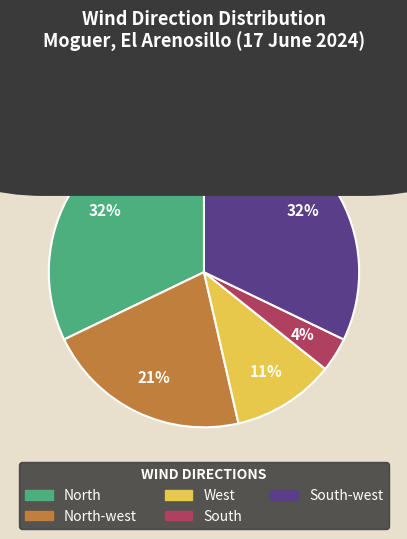

How many slices are in this pie chart?

5